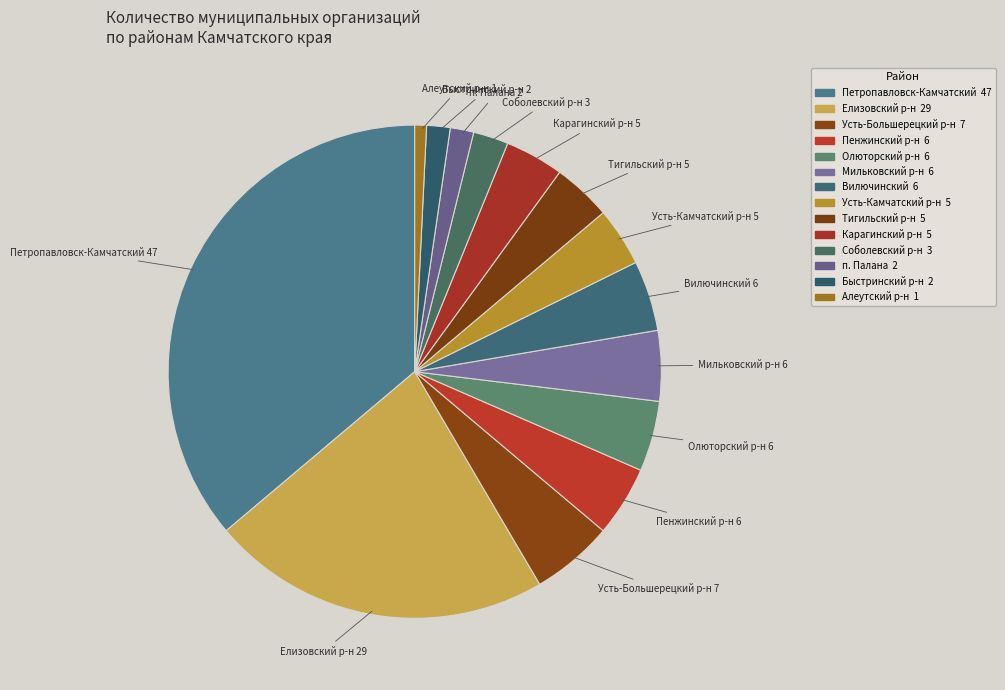

Which category has the biggest portion of the pie?

Петропавловск-Камчатский